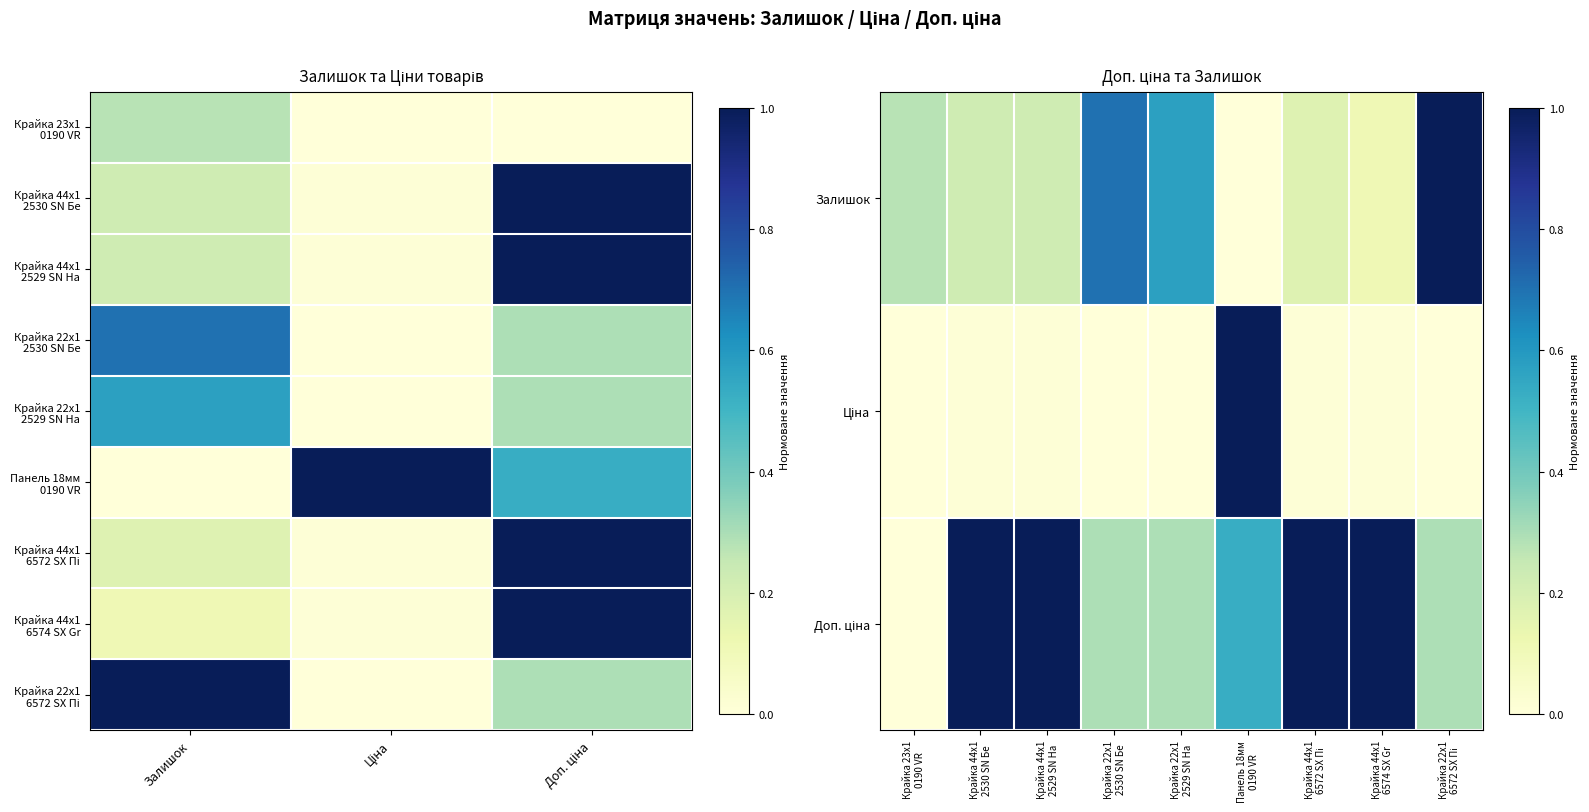

Which has a higher value, Залишок or Доп. ціна?

Доп. ціна